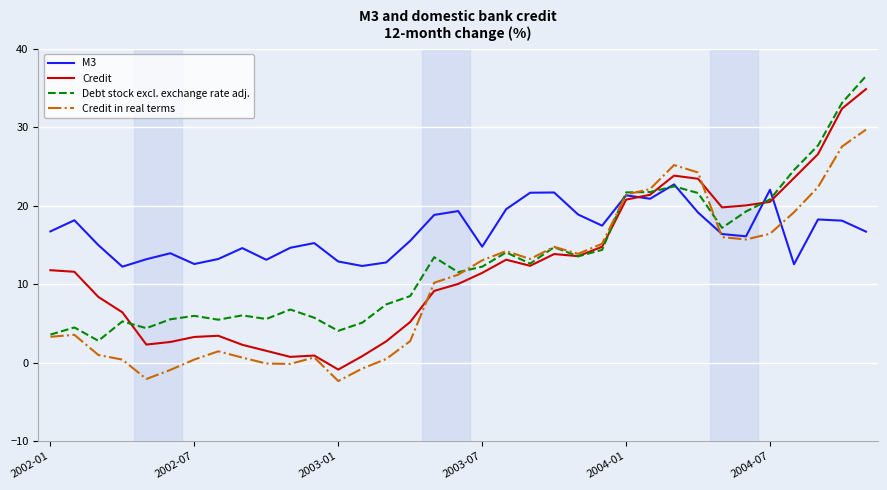

Which series has the widest spread of values?

Credit